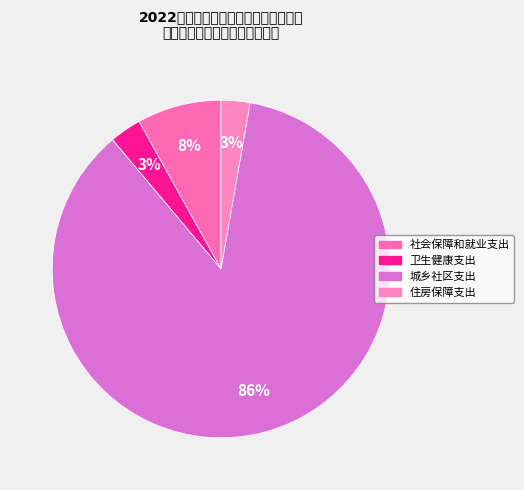

Which has a higher value, 社会保障和就业支出 or 卫生健康支出?

社会保障和就业支出